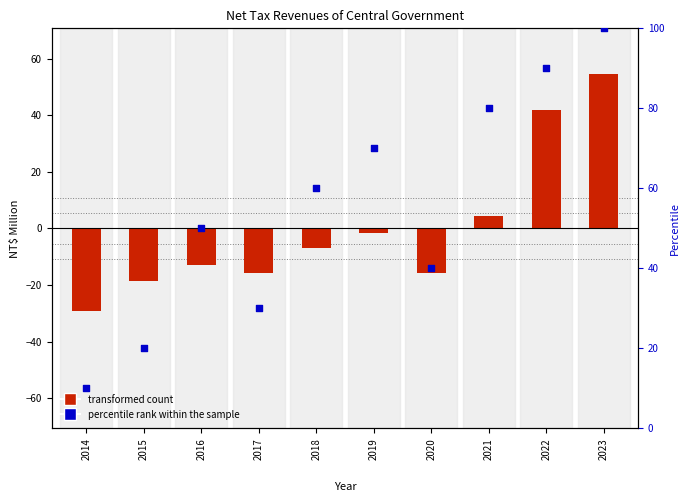

What are all the series names shown in the legend?

transformed count, percentile rank within the sample